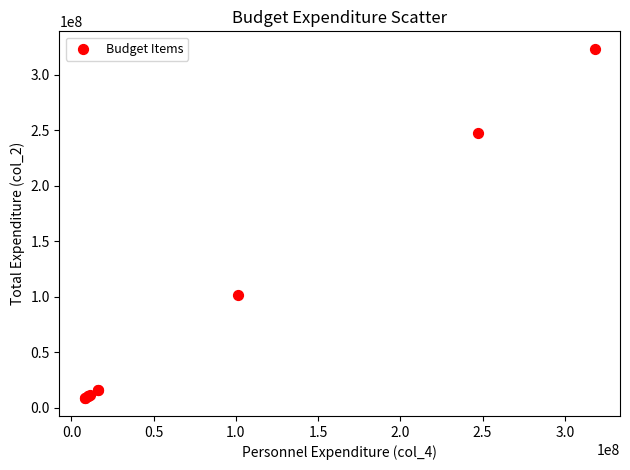

What Y value in the scatter plot is closest to 165643683?

101332725.4